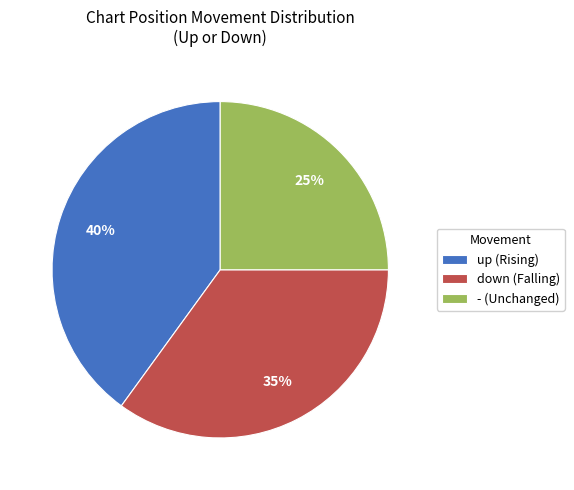

Which slice is the largest?

up